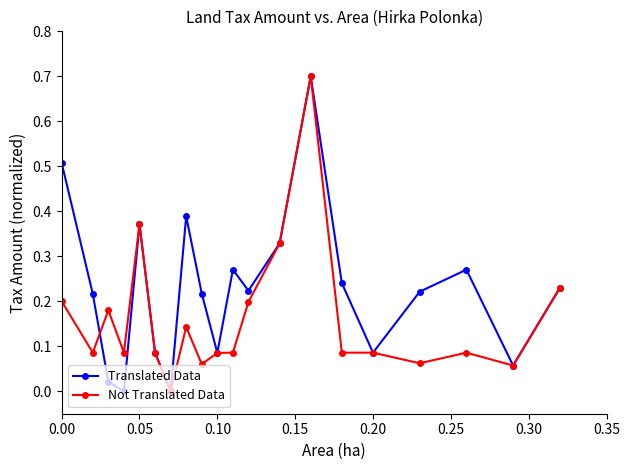

Which series has the largest total across all categories?

Translated Data